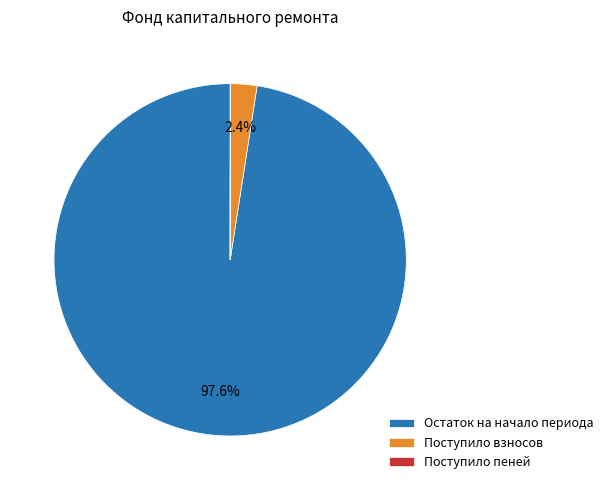

Does Остаток на начало периода account for over 50% of the chart?

Yes